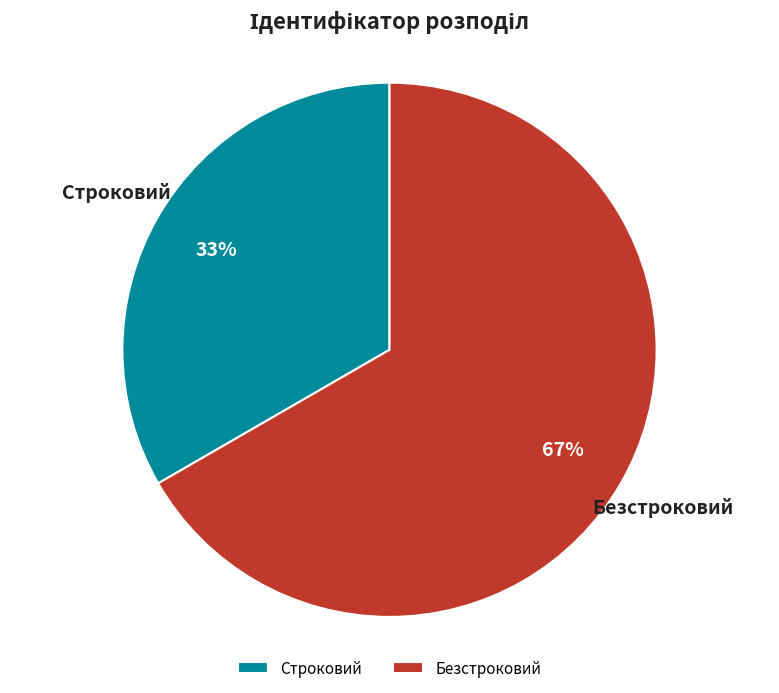

Combined, do Безстроковий and Строковий account for over 50%?

Yes